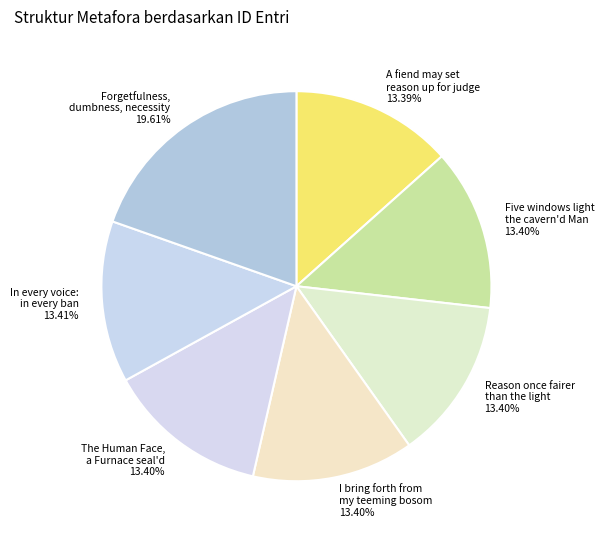

To the nearest percent, what is the combined percentage of Five windows light the cavern'd Man and A fiend may set reason up for judge?

27%